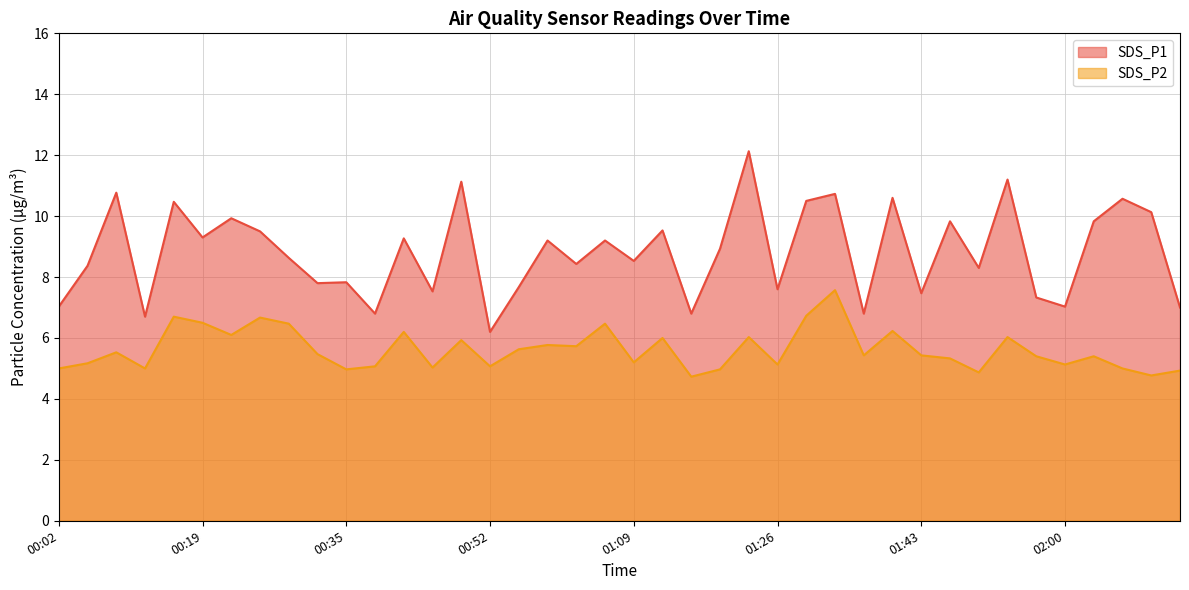

Reading right to left, list all the values displayed in this chart.

SDS_P1: 02:13=7.0	02:10=10.1	02:07=10.6	02:03=9.8	02:00=7.0	01:56=7.3	01:53=11.2	01:49=8.3	01:46=9.8	01:43=7.5	01:39=10.6	01:36=6.8	01:33=10.7	01:29=10.5	01:26=7.6	01:23=12.1	01:19=8.9	01:16=6.8	01:12=9.5	01:09=8.5	01:06=9.2	01:02=8.4	00:59=9.2	00:56=7.7	00:52=6.2	00:49=11.1	00:45=7.5	00:42=9.3	00:39=6.8	00:35=7.8	00:32=7.8	00:29=8.6	00:25=9.5	00:22=9.9	00:19=9.3	00:15=10.5	00:12=6.7	00:09=10.8	00:05=8.4	00:02=7.0
SDS_P2: 02:13=4.9	02:10=4.8	02:07=5.0	02:03=5.4	02:00=5.1	01:56=5.4	01:53=6.0	01:49=4.9	01:46=5.3	01:43=5.4	01:39=6.2	01:36=5.4	01:33=7.6	01:29=6.7	01:26=5.1	01:23=6.0	01:19=5.0	01:16=4.7	01:12=6.0	01:09=5.2	01:06=6.5	01:02=5.7	00:59=5.8	00:56=5.6	00:52=5.1	00:49=5.9	00:45=5.0	00:42=6.2	00:39=5.1	00:35=5.0	00:32=5.5	00:29=6.5	00:25=6.7	00:22=6.1	00:19=6.5	00:15=6.7	00:12=5.0	00:09=5.5	00:05=5.2	00:02=5.0